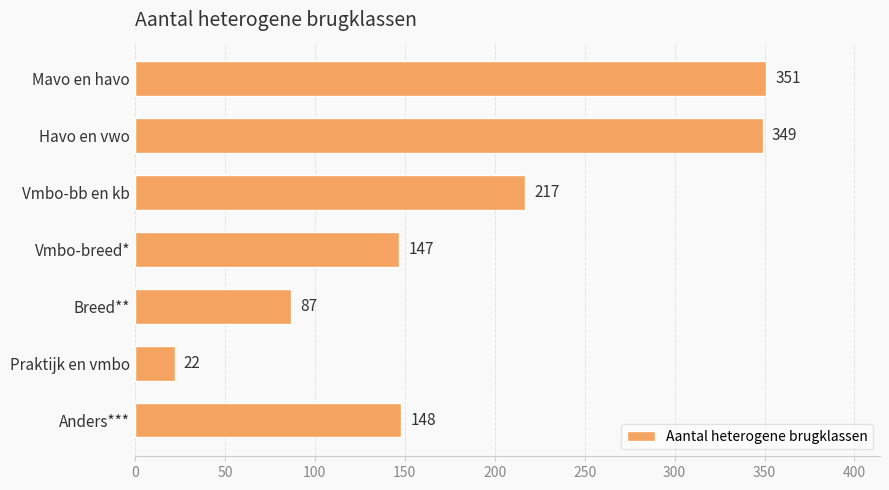

What is the average value?

189